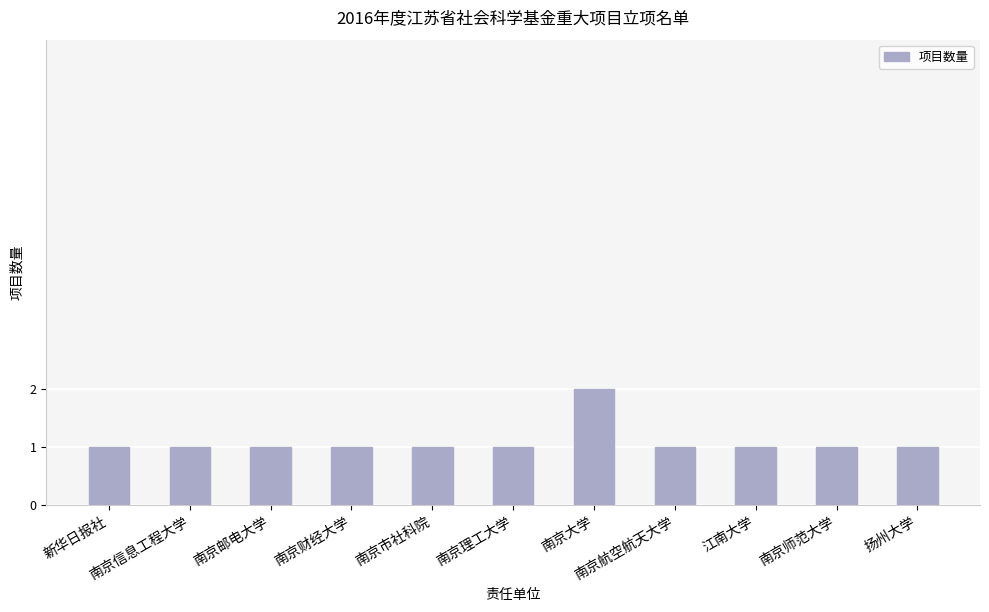

Count the values in the range 1 to 2.

11